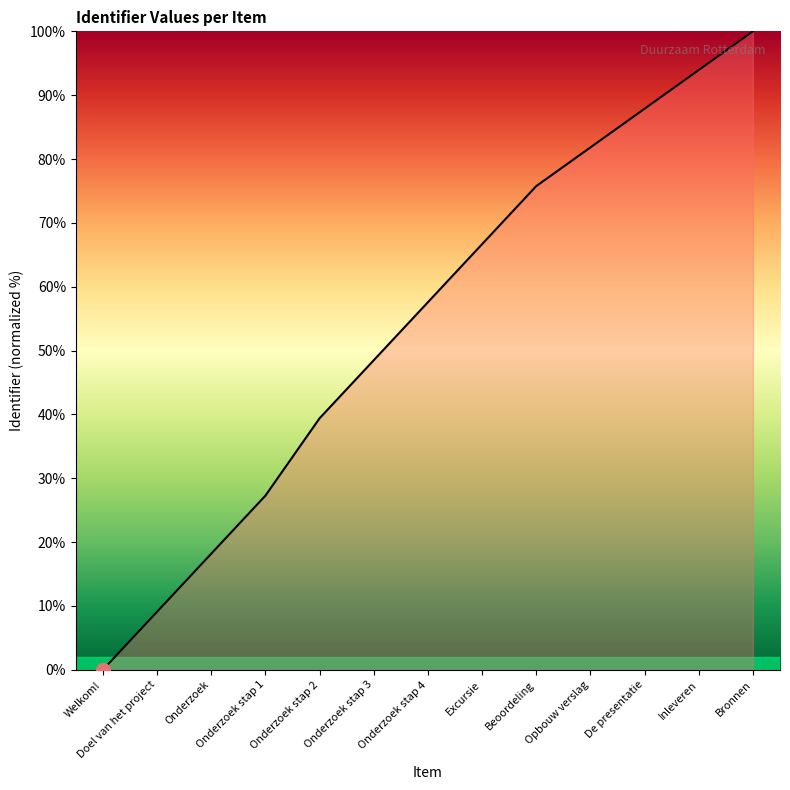

Where does the data first go above 57?

Onderzoek stap 4